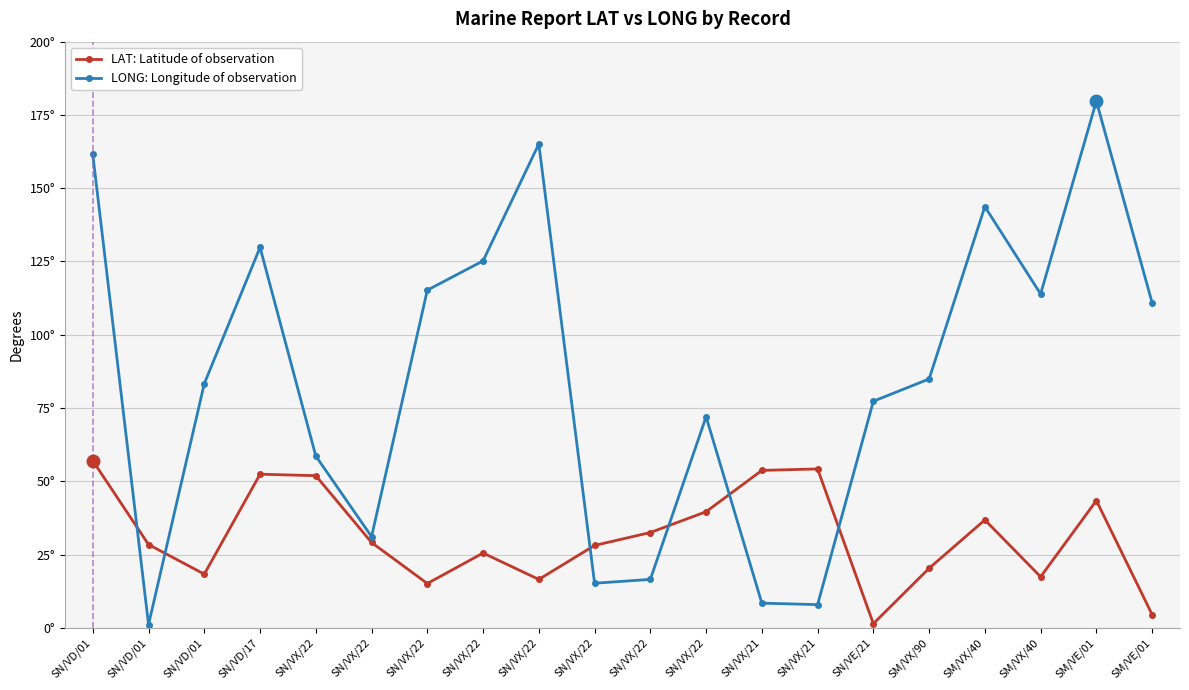

What are all the series names shown in the legend?

LAT: Latitude of observation, LONG: Longitude of observation